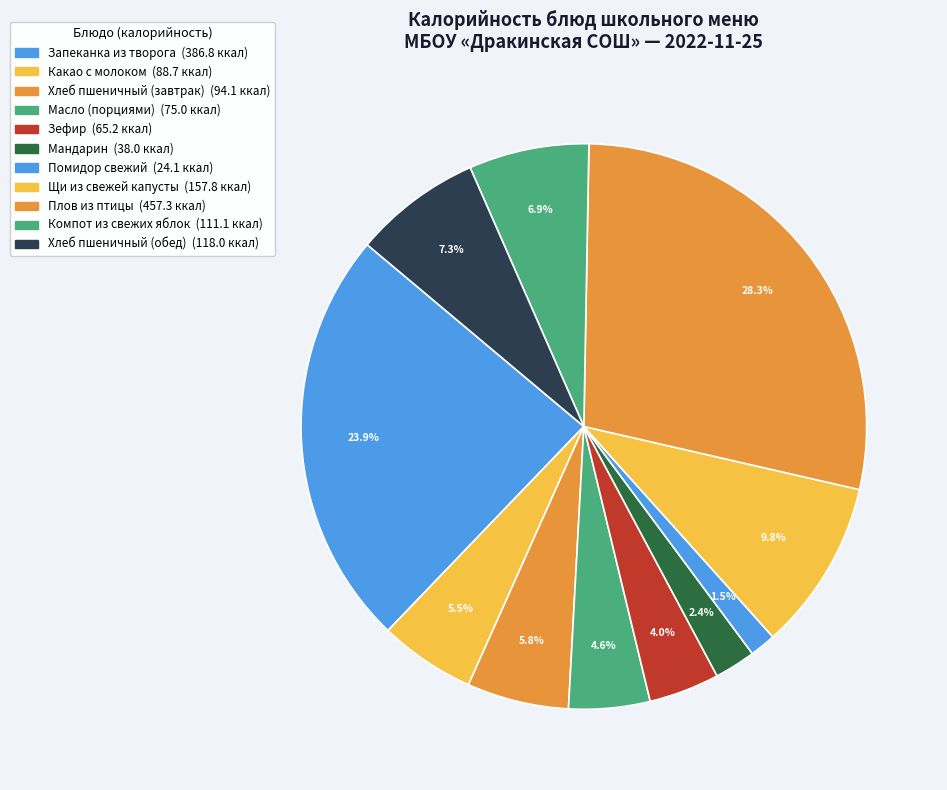

To the nearest percent, what is the difference between the Щи из свежей капусты and Какао с молоком slice percentages?

4%